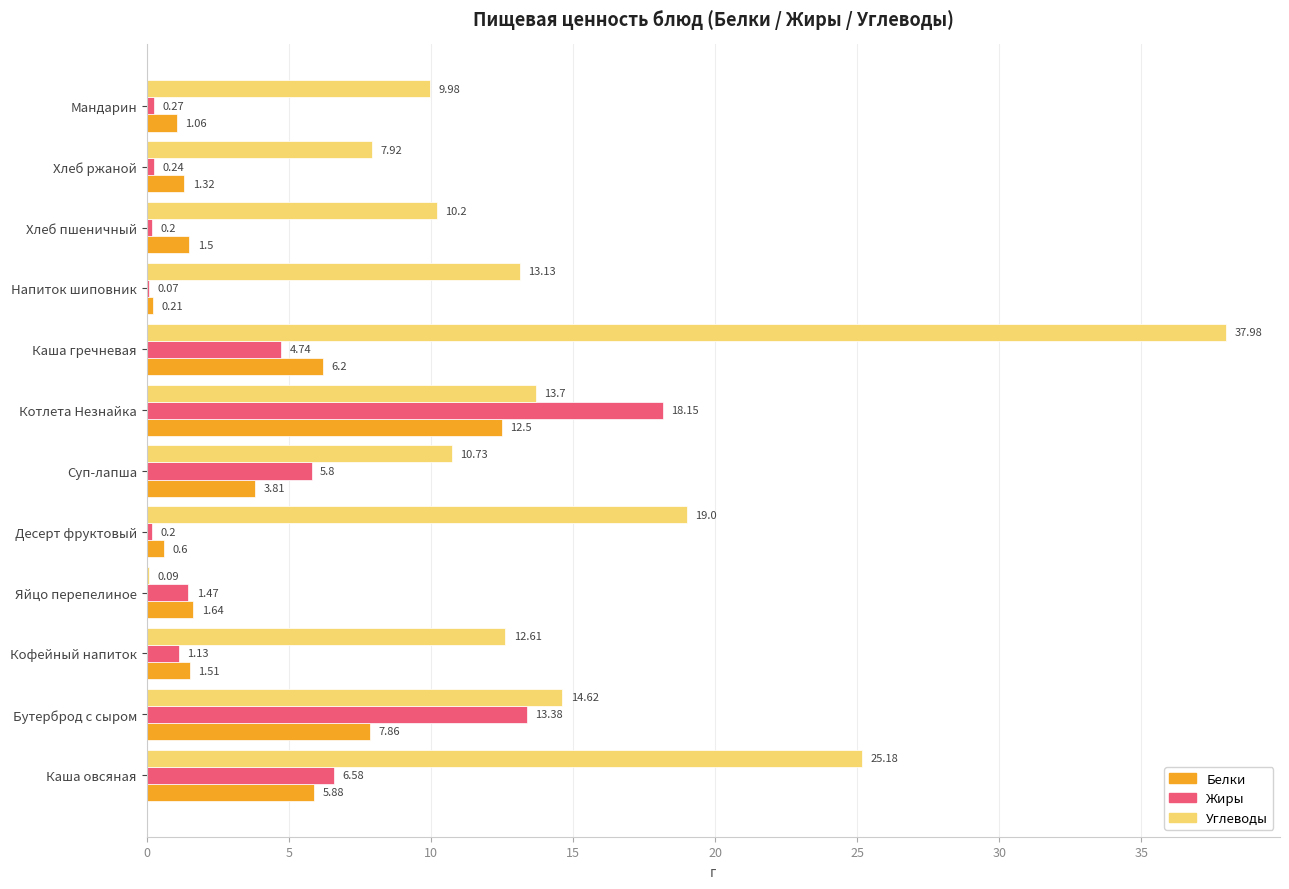

What is the sum of all Белки values?

44.1